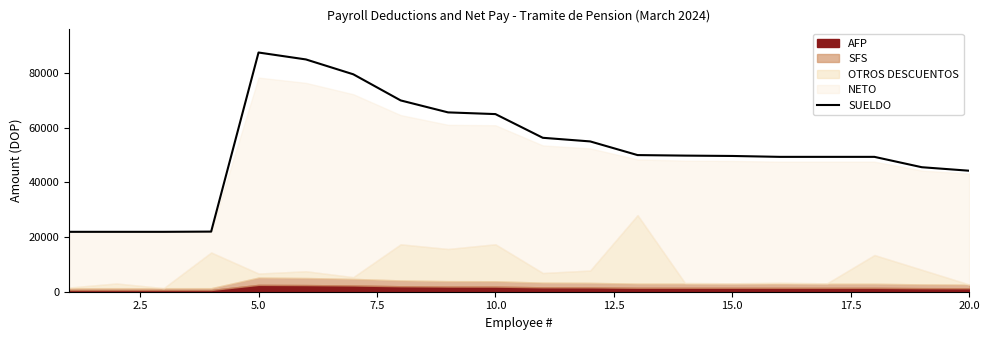

True or false: the data has more than 1 interior local peaks.

False